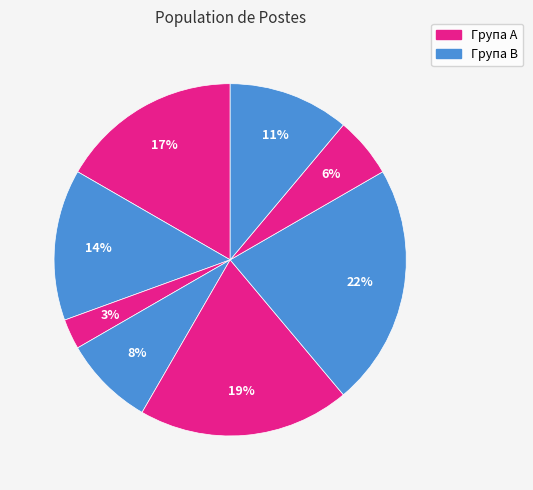

How many slices are in this pie chart?

8